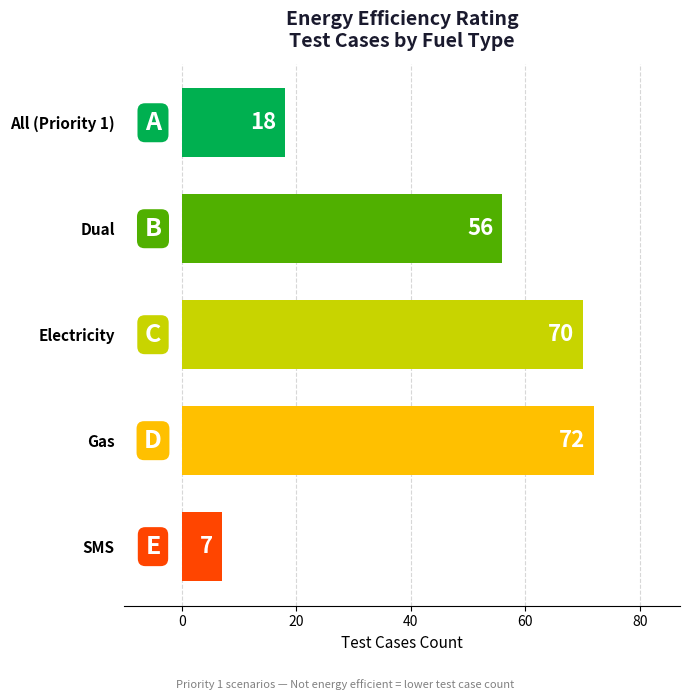

How many categories are shown in the chart?

5